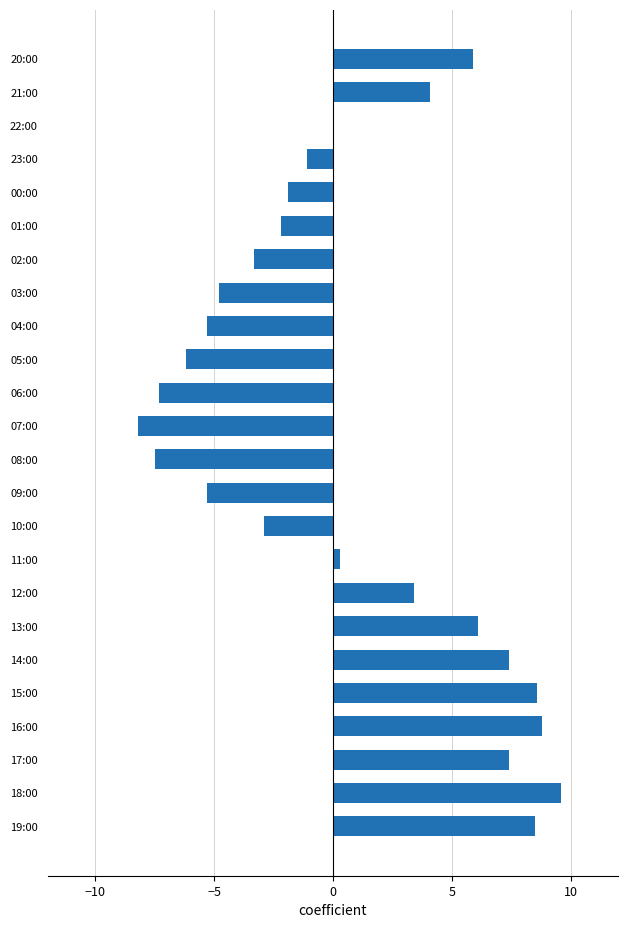

Reading bottom to top, extract all data points from this chart.

19:00=8.5	18:00=9.6	17:00=7.4	16:00=8.8	15:00=8.6	14:00=7.4	13:00=6.1	12:00=3.4	11:00=0.3	10:00=-2.9	09:00=-5.3	08:00=-7.5	07:00=-8.2	06:00=-7.3	05:00=-6.2	04:00=-5.3	03:00=-4.8	02:00=-3.3	01:00=-2.2	00:00=-1.9	23:00=-1.1	22:00=0.0	21:00=4.1	20:00=5.9